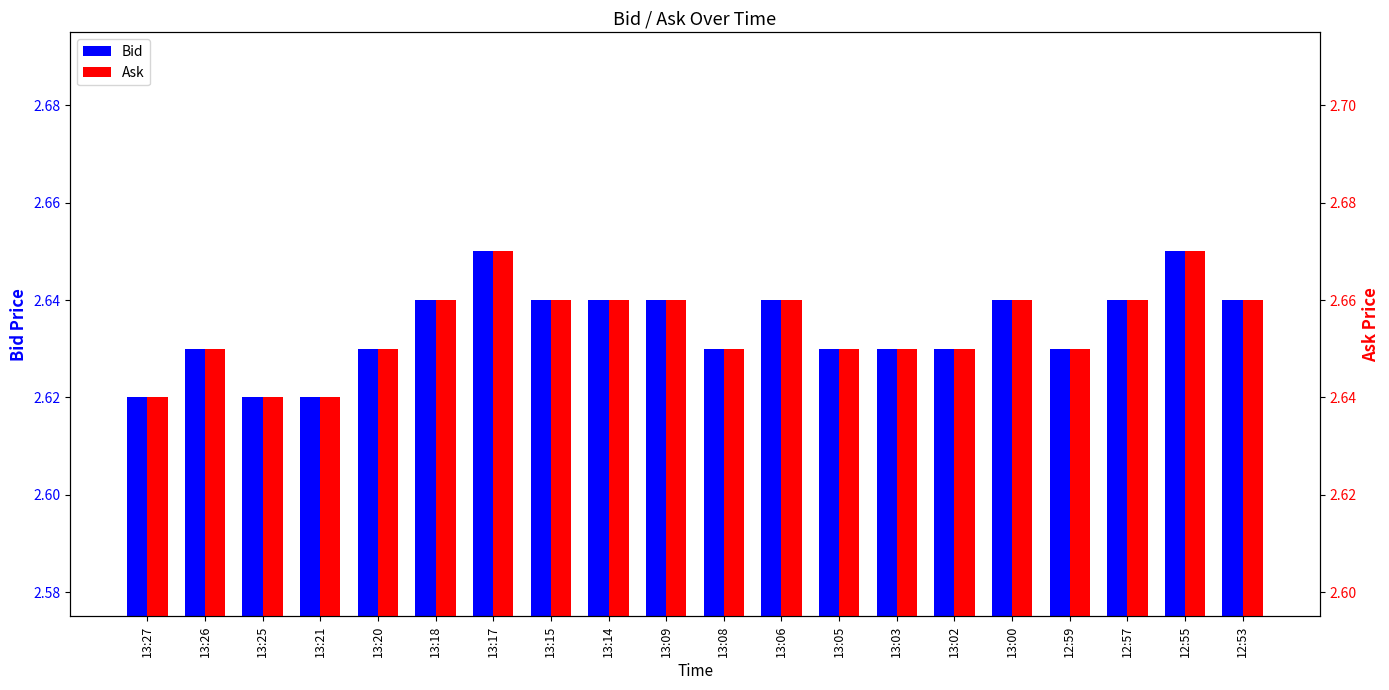

What value does the Ask series have at 13:17?

2.7